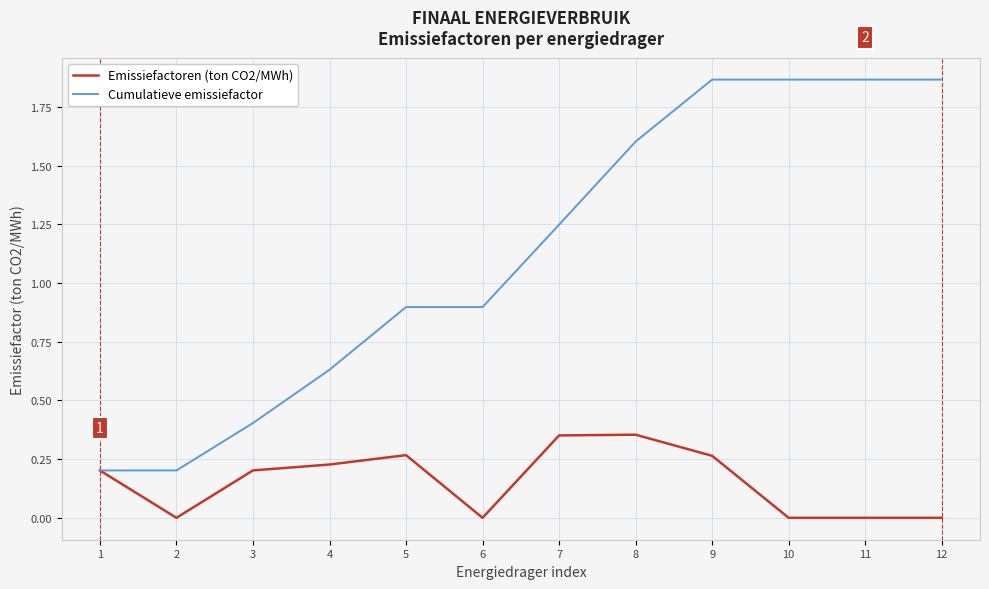

List the series in order of their peak value, lowest first.

Emissiefactoren (ton CO2/MWh), Cumulatieve emissiefactor